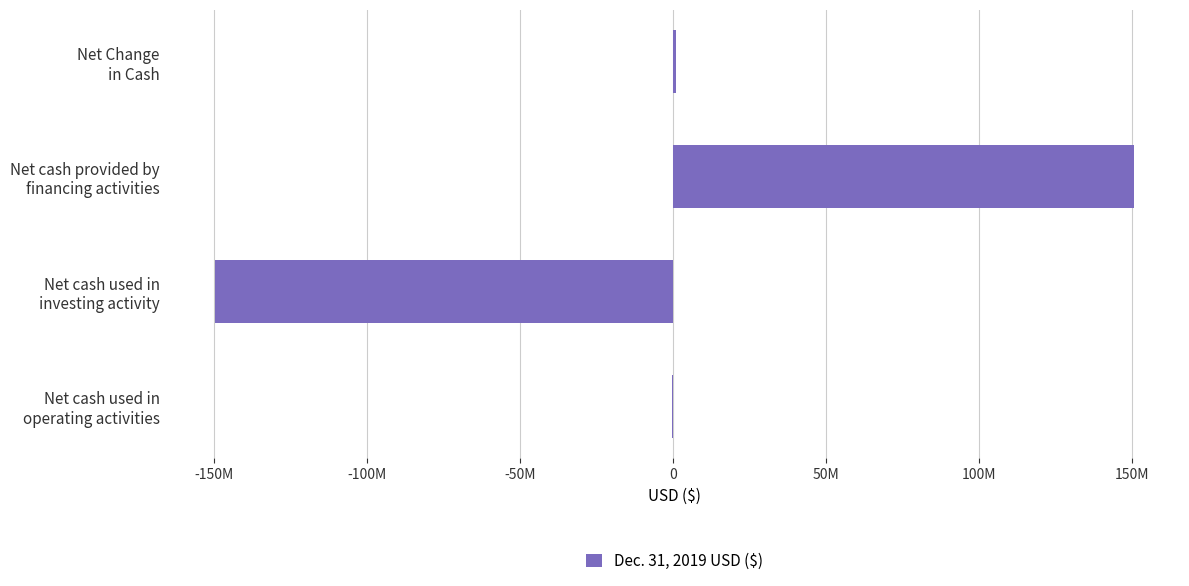

Are the bars horizontal?

Yes